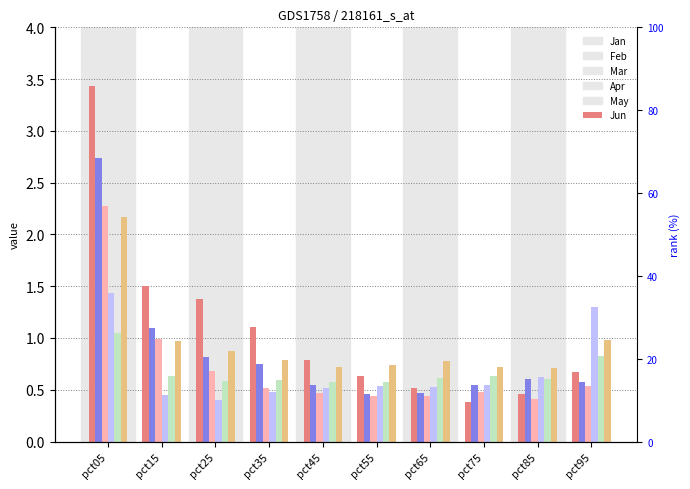

At pct85, list the series in order from smallest to largest.

Mar, Jan, Feb, May, Apr, Jun